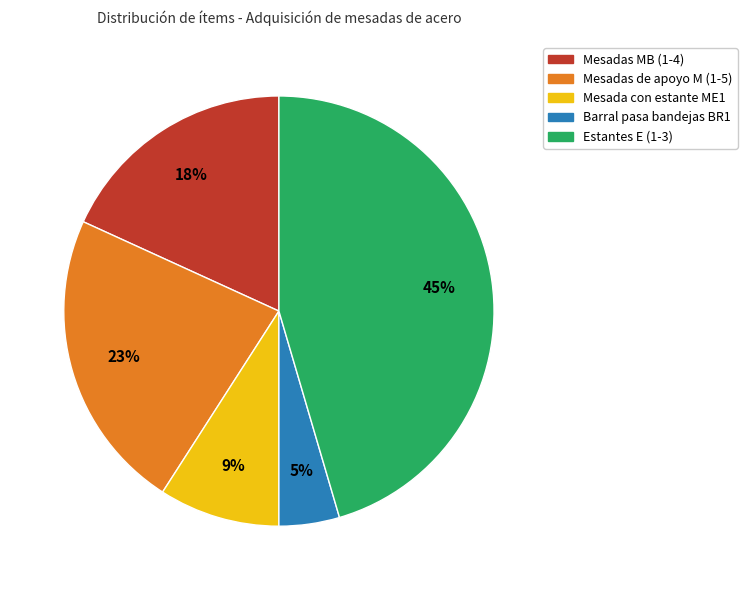

Is there any slice that represents more than half of the pie?

No